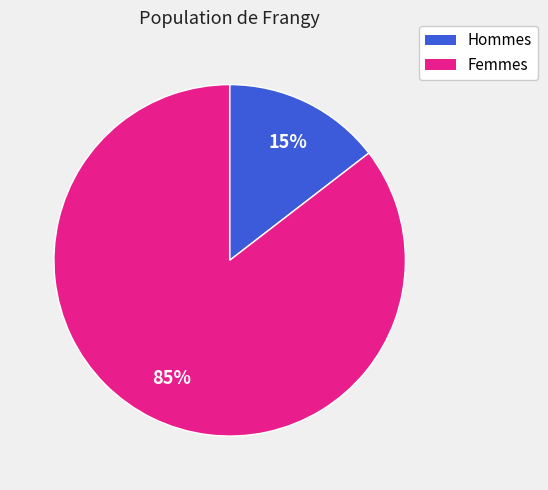

To the nearest percent, what is the average slice percentage?

50%